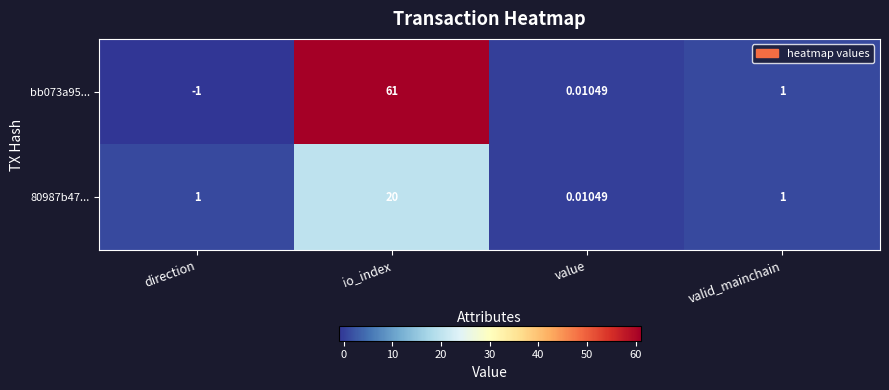

Between io_index and value, which series saw the biggest shift?

bb073a95...